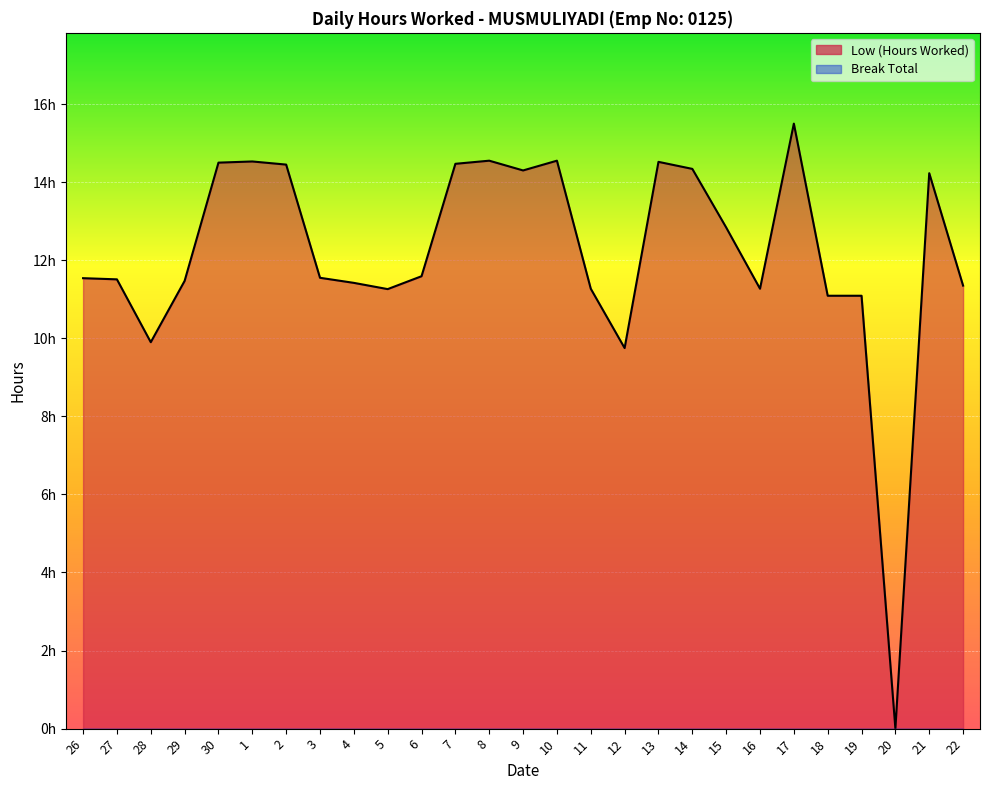

Reading left to right, transcribe all the data shown in this chart.

11.5	11.5	9.9	11.5	14.5	14.5	14.4	11.6	11.4	11.3	11.6	14.5	14.6	14.3	14.6	11.3	9.8	14.5	14.3	12.8	11.3	15.5	11.1	11.1	0.0	14.2	11.3